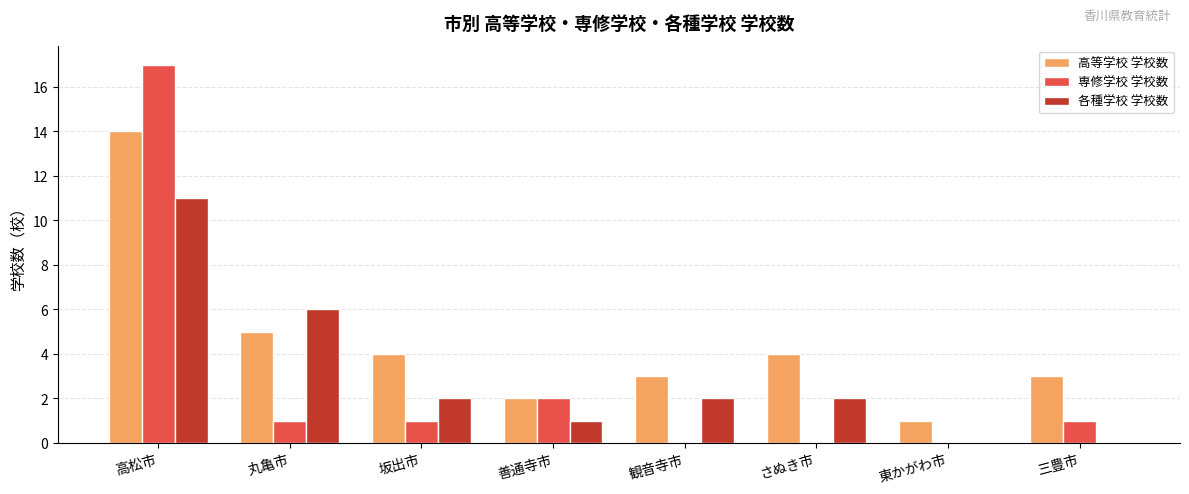

The value of 専修学校 学校数 at 丸亀市 is 1. True or false?

True